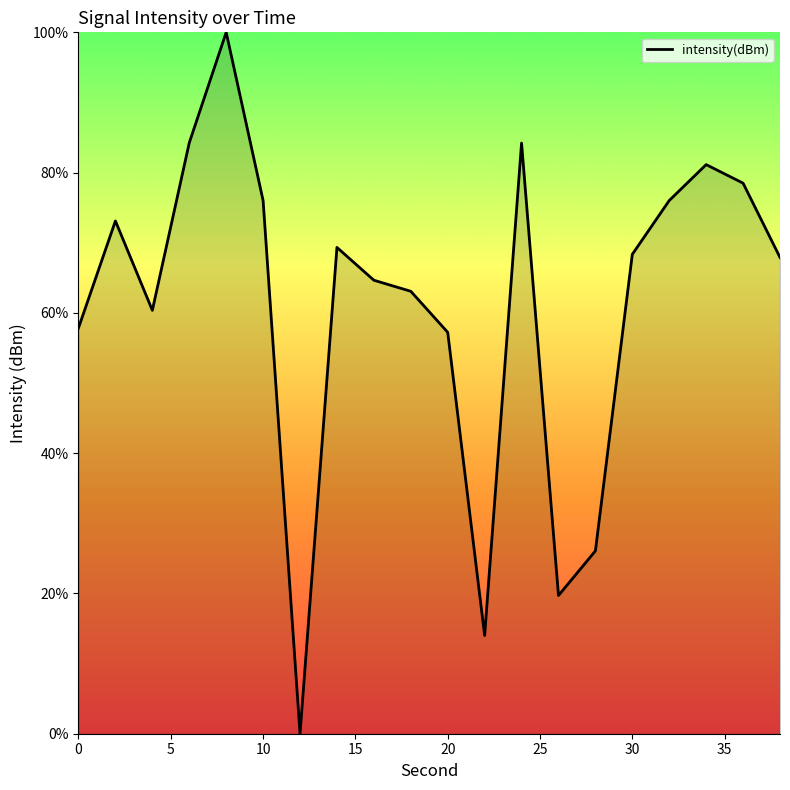

What is the difference between the maximum and minimum values?

100.0